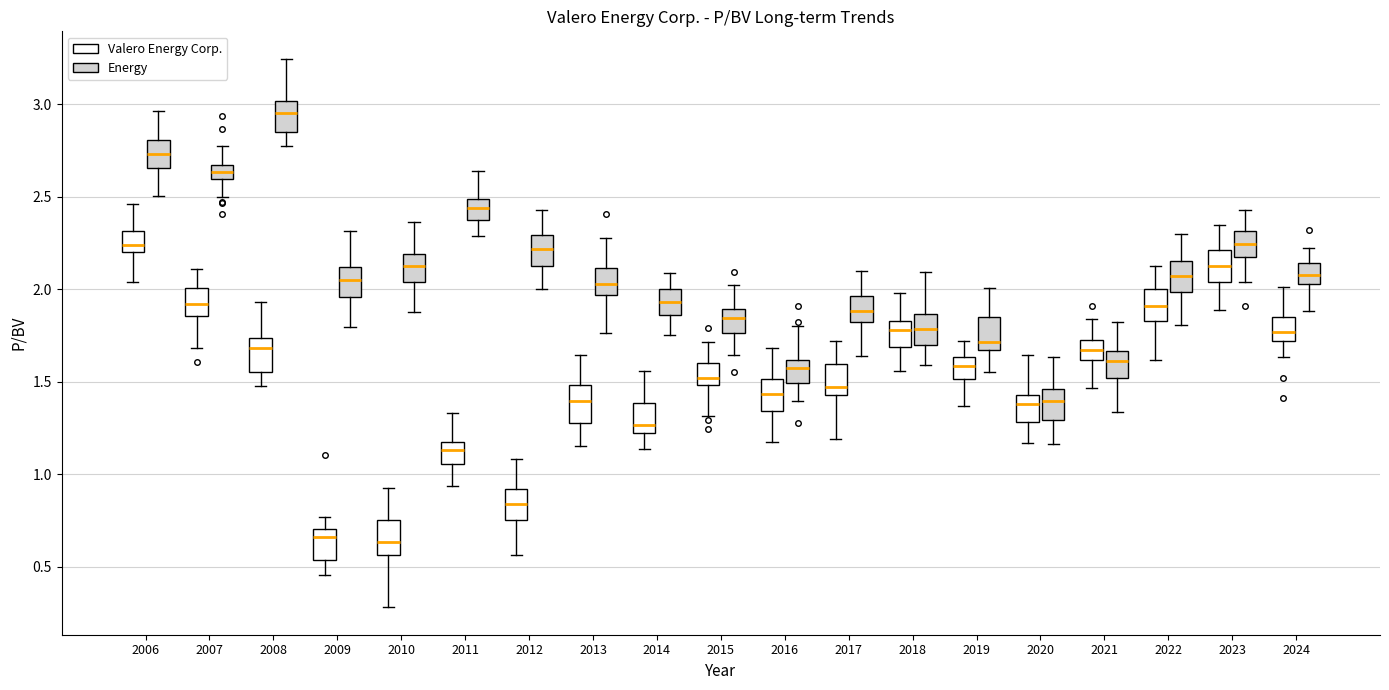

Reading left to right, transcribe this box plot: for each box, give where its median line is, the range the box spans, and where its two whiskers end, as read against the y-axis. The values are not printed on the chart, so give them approximately, as read against the axis.

2006 (Valero Energy Corp.): median 2.25, box 2.20 to 2.30, whiskers 2.05 to 2.45
2006 (Energy): median 2.75, box 2.65 to 2.80, whiskers 2.50 to 2.95
2007 (Valero Energy Corp.): median 1.90, box 1.85 to 2.00, whiskers 1.70 to 2.10
2007 (Energy): median 2.65 (inside the box), box 2.60 to 2.65, whiskers 2.50 to 2.80
2008 (Valero Energy Corp.): median 1.70, box 1.55 to 1.75, whiskers 1.50 to 1.95
2008 (Energy): median 2.95, box 2.85 to 3.00, whiskers 2.80 to 3.25
2009 (Valero Energy Corp.): median 0.65, box 0.55 to 0.70, whiskers 0.45 to 0.75
2009 (Energy): median 2.05, box 1.95 to 2.10, whiskers 1.80 to 2.30
2010 (Valero Energy Corp.): median 0.65, box 0.55 to 0.75, whiskers 0.30 to 0.90
2010 (Energy): median 2.15, box 2.05 to 2.20, whiskers 1.90 to 2.35
2011 (Valero Energy Corp.): median 1.15 (just below the box's upper edge), box 1.05 to 1.15, whiskers 0.95 to 1.35
2011 (Energy): median 2.45, box 2.40 to 2.50, whiskers 2.30 to 2.65
2012 (Valero Energy Corp.): median 0.85, box 0.75 to 0.90, whiskers 0.55 to 1.10
2012 (Energy): median 2.20, box 2.10 to 2.30, whiskers 2.00 to 2.45
2013 (Valero Energy Corp.): median 1.40, box 1.30 to 1.50, whiskers 1.15 to 1.65
2013 (Energy): median 2.05, box 1.95 to 2.10, whiskers 1.75 to 2.30
2014 (Valero Energy Corp.): median 1.25 (just above the box's lower edge), box 1.25 to 1.40, whiskers 1.15 to 1.55
2014 (Energy): median 1.95, box 1.85 to 2.00, whiskers 1.75 to 2.10
2015 (Valero Energy Corp.): median 1.50 (just above the box's lower edge), box 1.50 to 1.60, whiskers 1.30 to 1.70
2015 (Energy): median 1.85, box 1.75 to 1.90, whiskers 1.65 to 2.00
2016 (Valero Energy Corp.): median 1.45, box 1.35 to 1.50, whiskers 1.20 to 1.70
2016 (Energy): median 1.60 (just below the box's upper edge), box 1.50 to 1.60, whiskers 1.40 to 1.80
2017 (Valero Energy Corp.): median 1.45 (just above the box's lower edge), box 1.45 to 1.60, whiskers 1.20 to 1.70
2017 (Energy): median 1.90, box 1.85 to 1.95, whiskers 1.65 to 2.10
2018 (Valero Energy Corp.): median 1.80, box 1.70 to 1.85, whiskers 1.55 to 2.00
2018 (Energy): median 1.80, box 1.70 to 1.85, whiskers 1.60 to 2.10
2019 (Valero Energy Corp.): median 1.60, box 1.50 to 1.65, whiskers 1.35 to 1.70
2019 (Energy): median 1.70, box 1.65 to 1.85, whiskers 1.55 to 2.00
2020 (Valero Energy Corp.): median 1.40, box 1.30 to 1.45, whiskers 1.15 to 1.65
2020 (Energy): median 1.40, box 1.30 to 1.45, whiskers 1.15 to 1.65
2021 (Valero Energy Corp.): median 1.65, box 1.60 to 1.75, whiskers 1.45 to 1.85
2021 (Energy): median 1.60, box 1.50 to 1.65, whiskers 1.35 to 1.85
2022 (Valero Energy Corp.): median 1.90, box 1.85 to 2.00, whiskers 1.60 to 2.15
2022 (Energy): median 2.05, box 2.00 to 2.15, whiskers 1.80 to 2.30
2023 (Valero Energy Corp.): median 2.15, box 2.05 to 2.20, whiskers 1.90 to 2.35
2023 (Energy): median 2.25, box 2.20 to 2.30, whiskers 2.05 to 2.45
2024 (Valero Energy Corp.): median 1.75, box 1.70 to 1.85, whiskers 1.65 to 2.00
2024 (Energy): median 2.10, box 2.05 to 2.15, whiskers 1.90 to 2.25